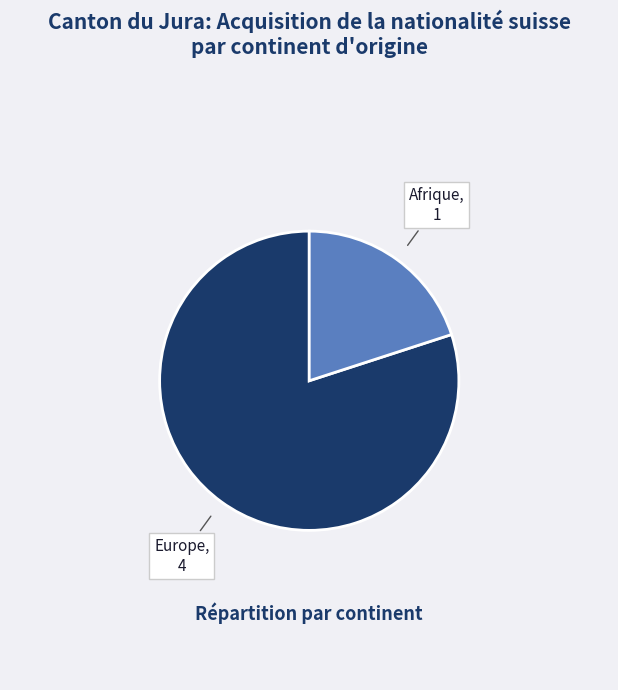

Does any single category account for the majority?

Yes